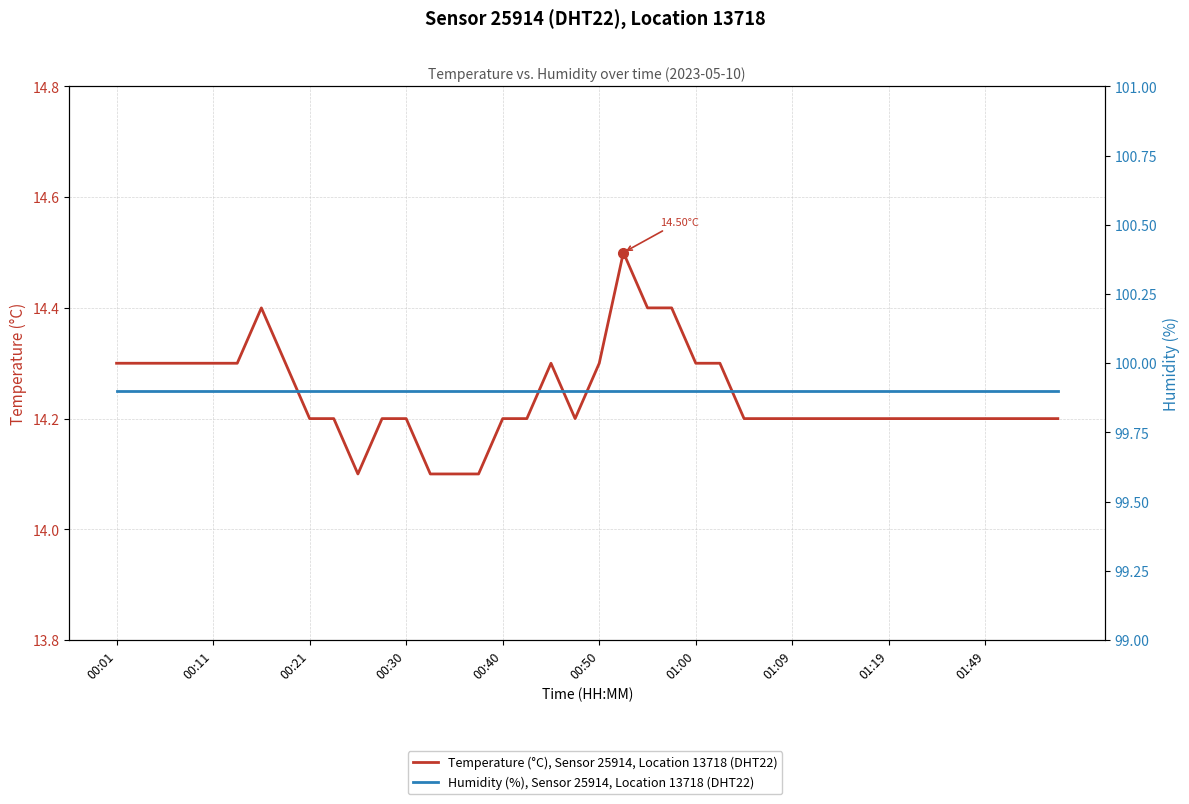

Between 10 and 29, which is larger?

29